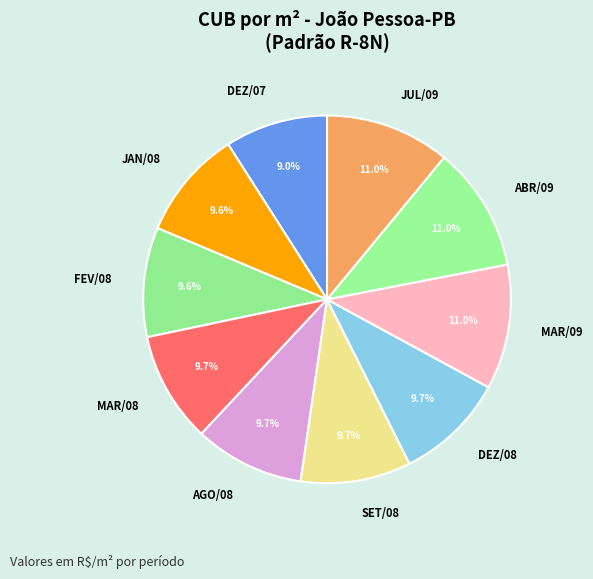

What is the ratio of the value at ABR/09 to the value at DEZ/08?

1.1